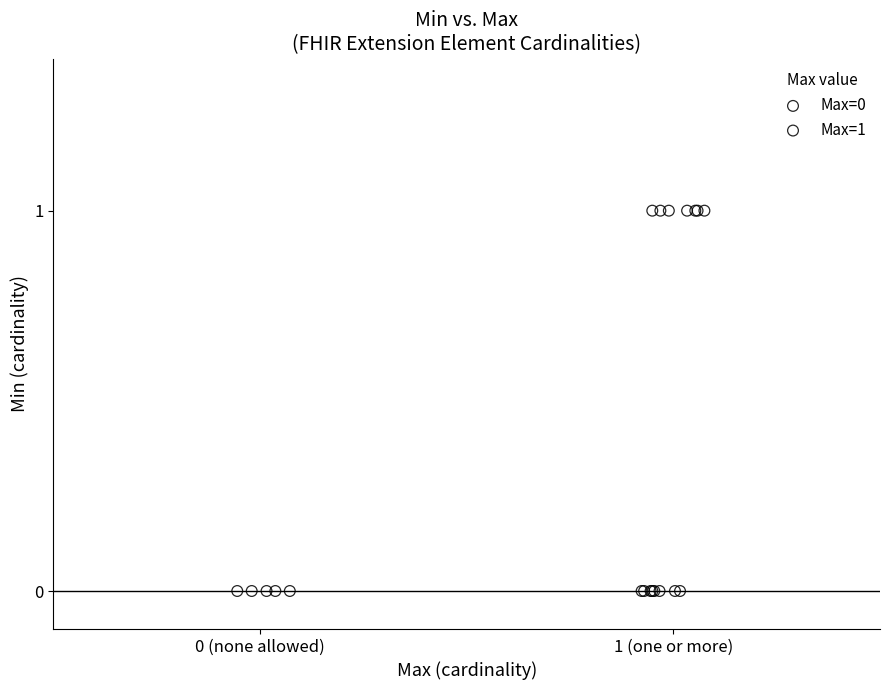

Which series reaches the maximum Y coordinate?

Max=1